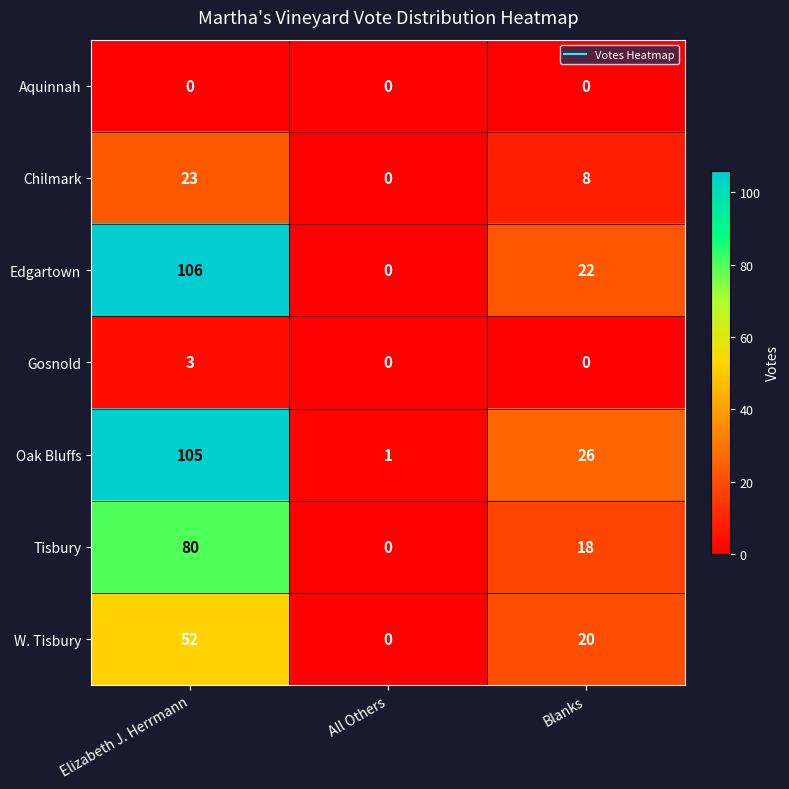

Rank the series by their maximum value, from highest to lowest.

Edgartown, Oak Bluffs, Tisbury, W. Tisbury, Chilmark, Gosnold, Aquinnah